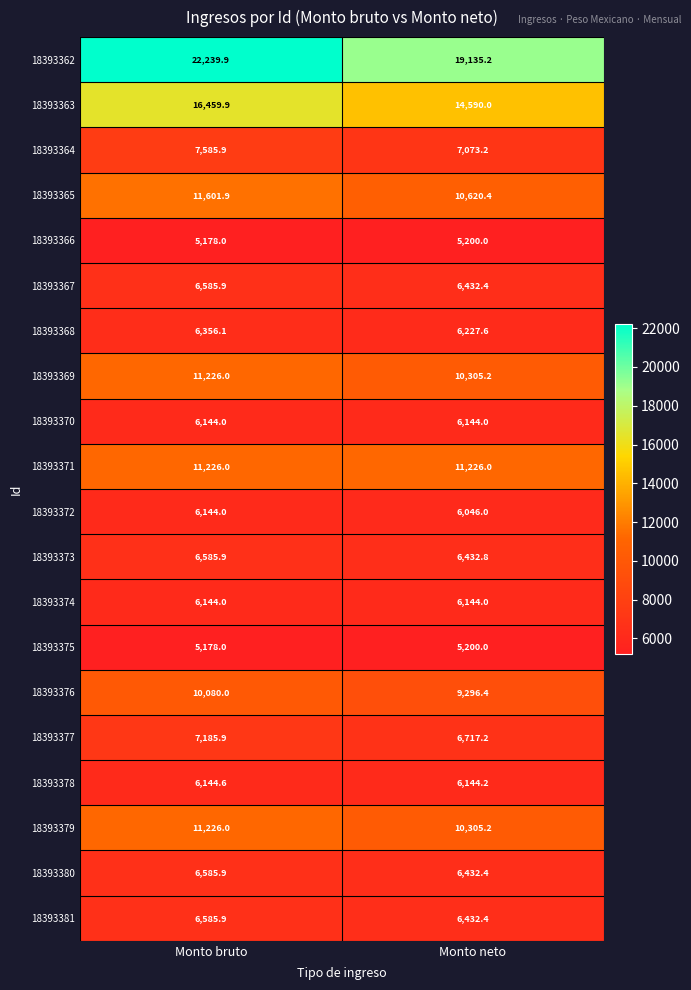

Which series has the largest total across all categories?

18393362